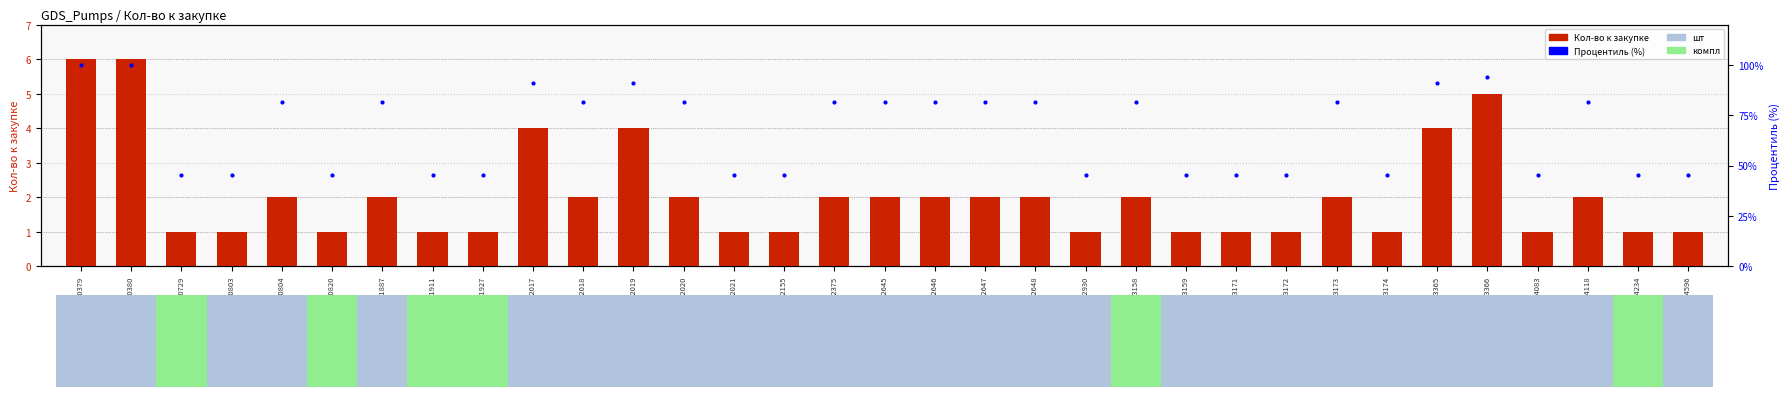

What is the total value across all series at 302017?

94.9